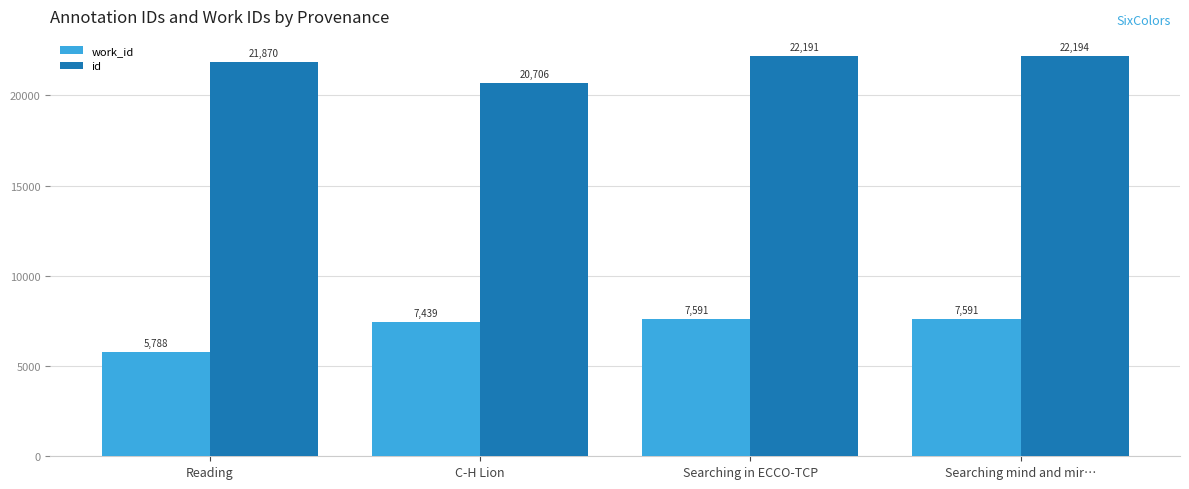

At which category is the sum across all series the highest?

Searching mind and mir…